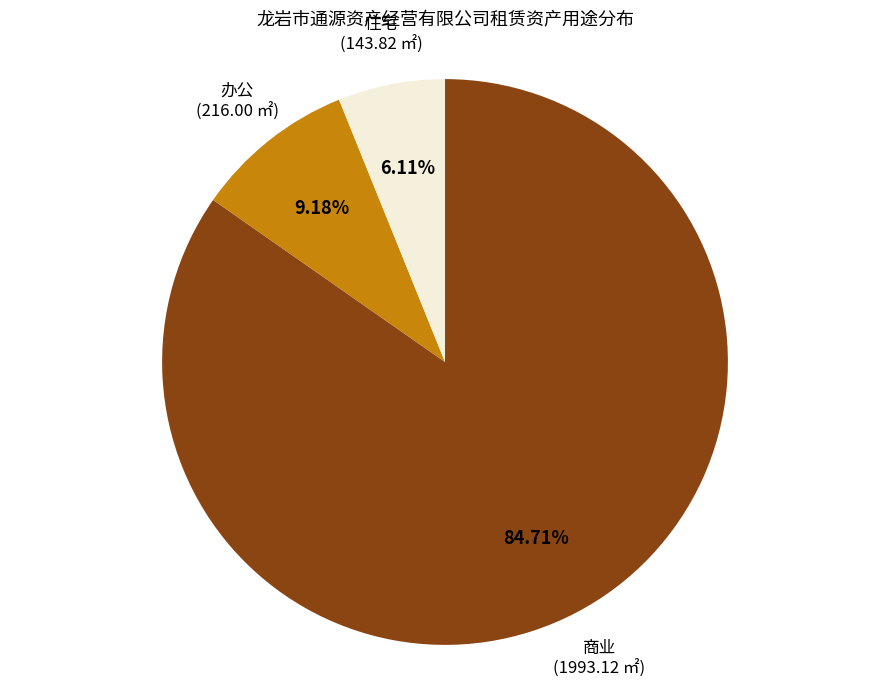

Does any single category account for the majority?

Yes